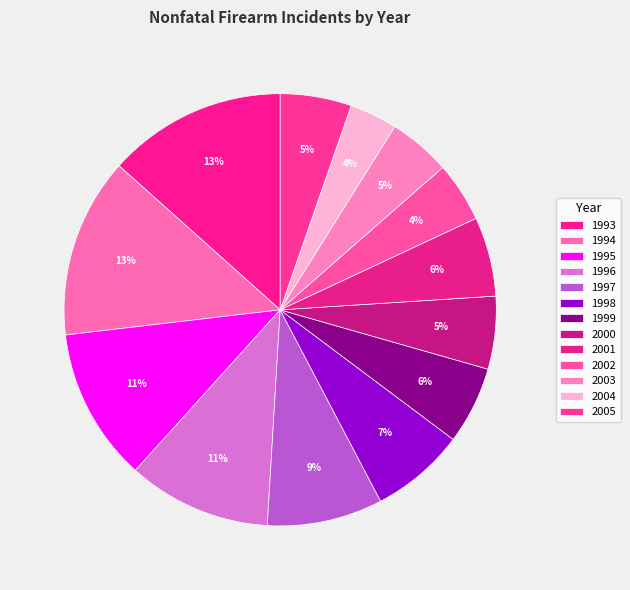

Approximately how many times larger is the value at 1998 compared to 2001?

1.2